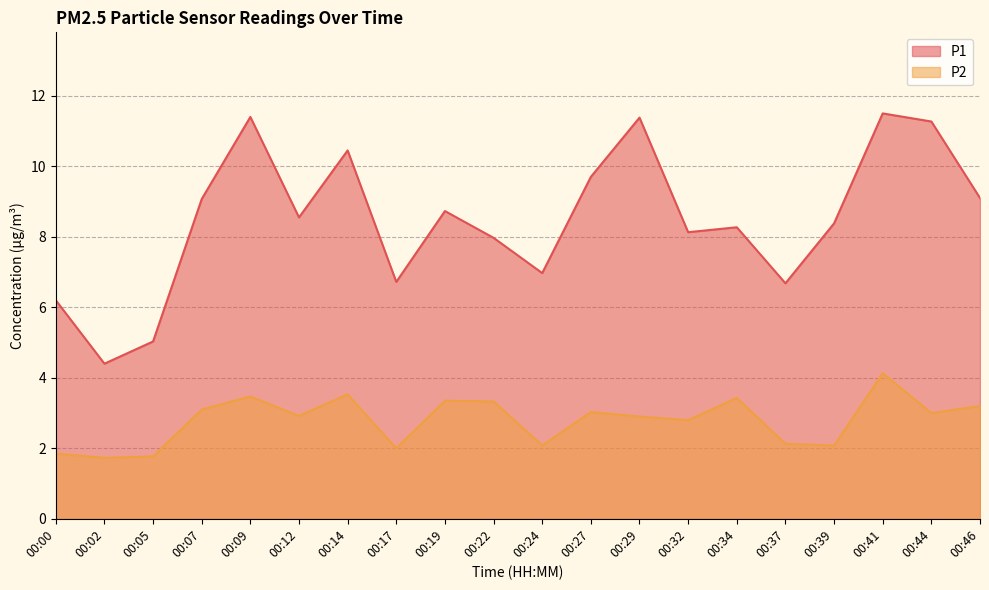

The value of P1 at 00:22 is 12.0. True or false?

False